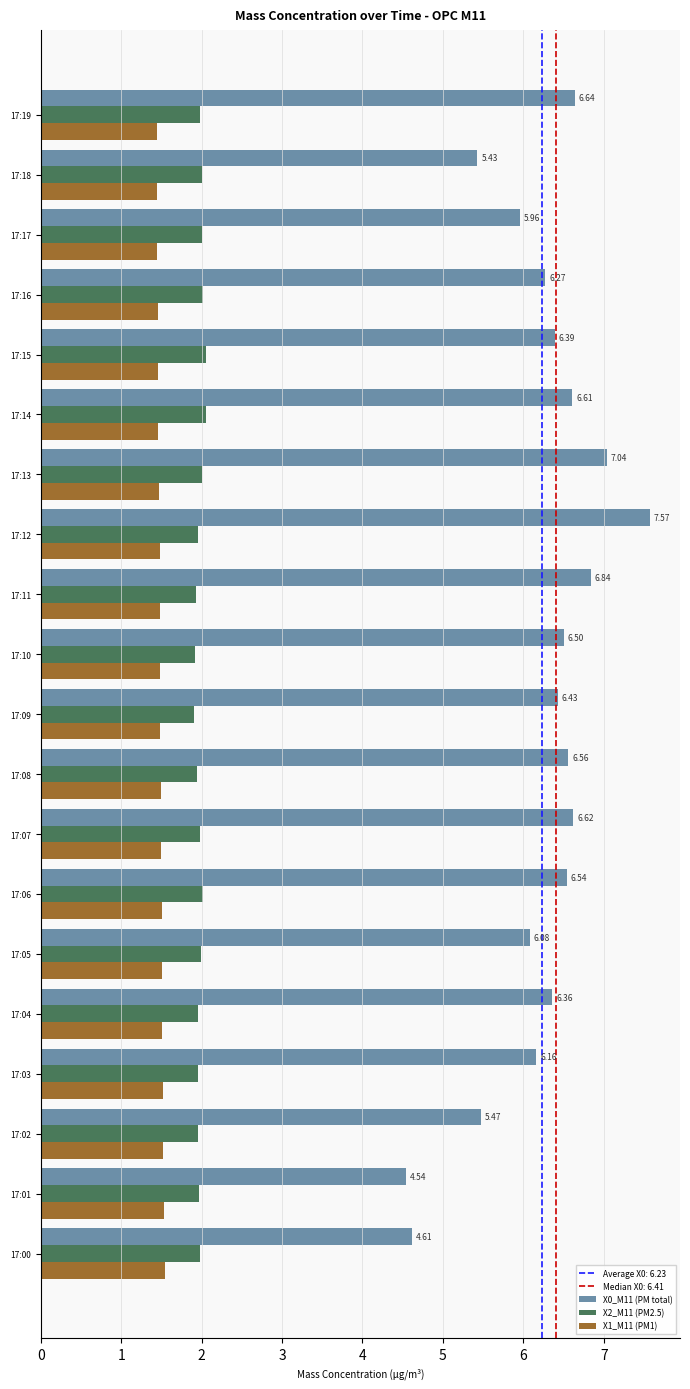

Rank the series at 17:01 from highest to lowest value.

X0_M11 (PM total), X2_M11 (PM2.5), X1_M11 (PM1)